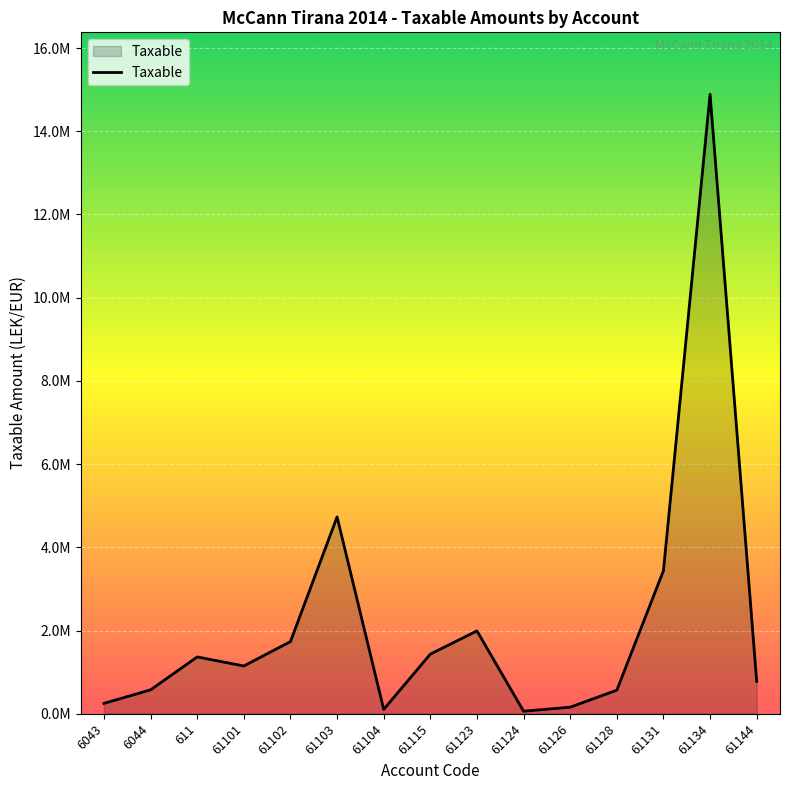

At which category does the data reach its first local valley?

61101